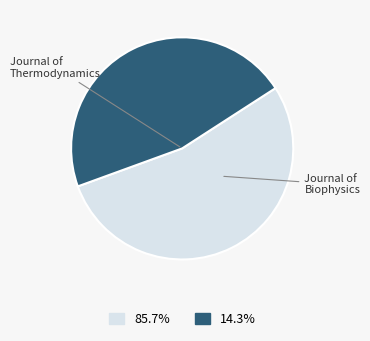

Does any single category account for the majority?

Yes